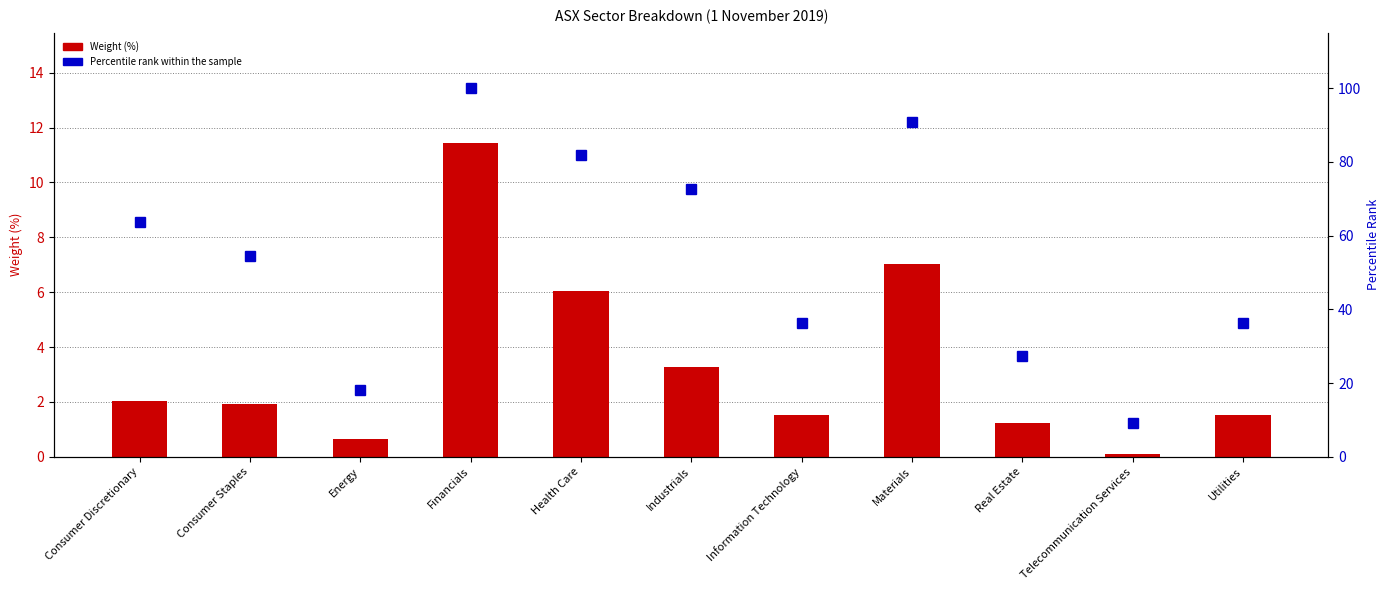

What is the highest value of the Percentile rank within the sample series?

100.0